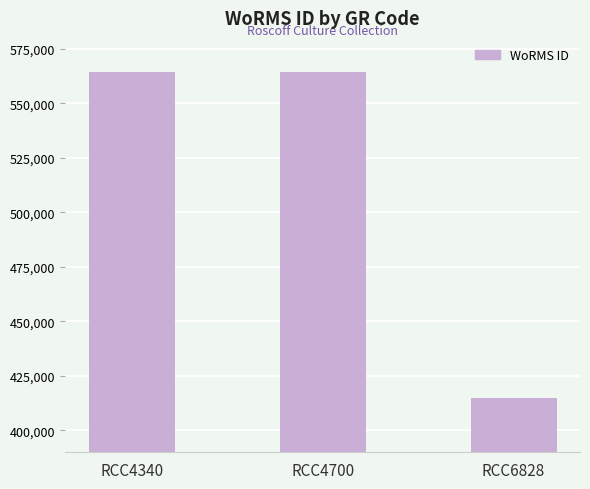

What is the difference between the values at RCC4340 and RCC6828?

149388